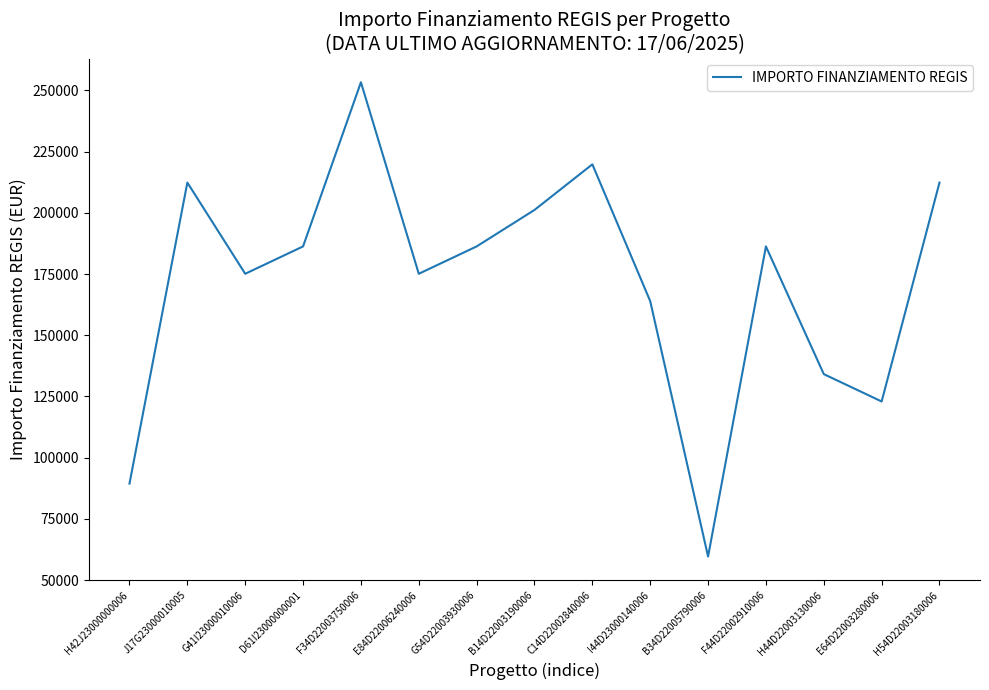

What is the smallest value displayed?

59613.0